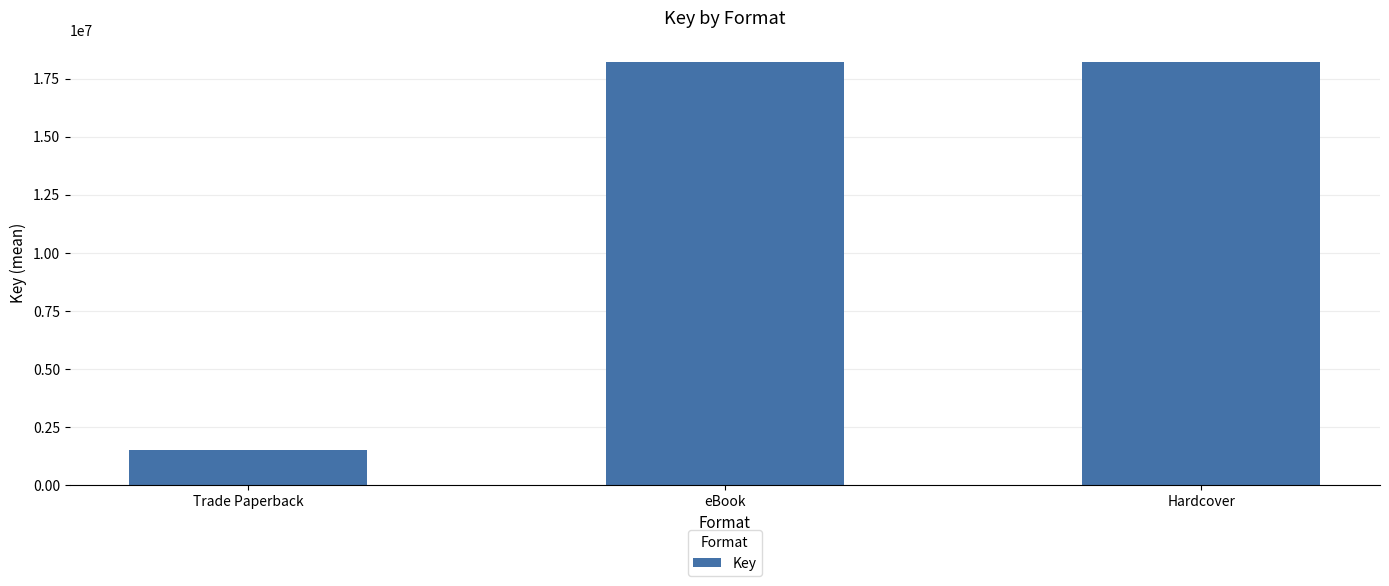

True or false: the data shows 25252780.3 at Hardcover.

False